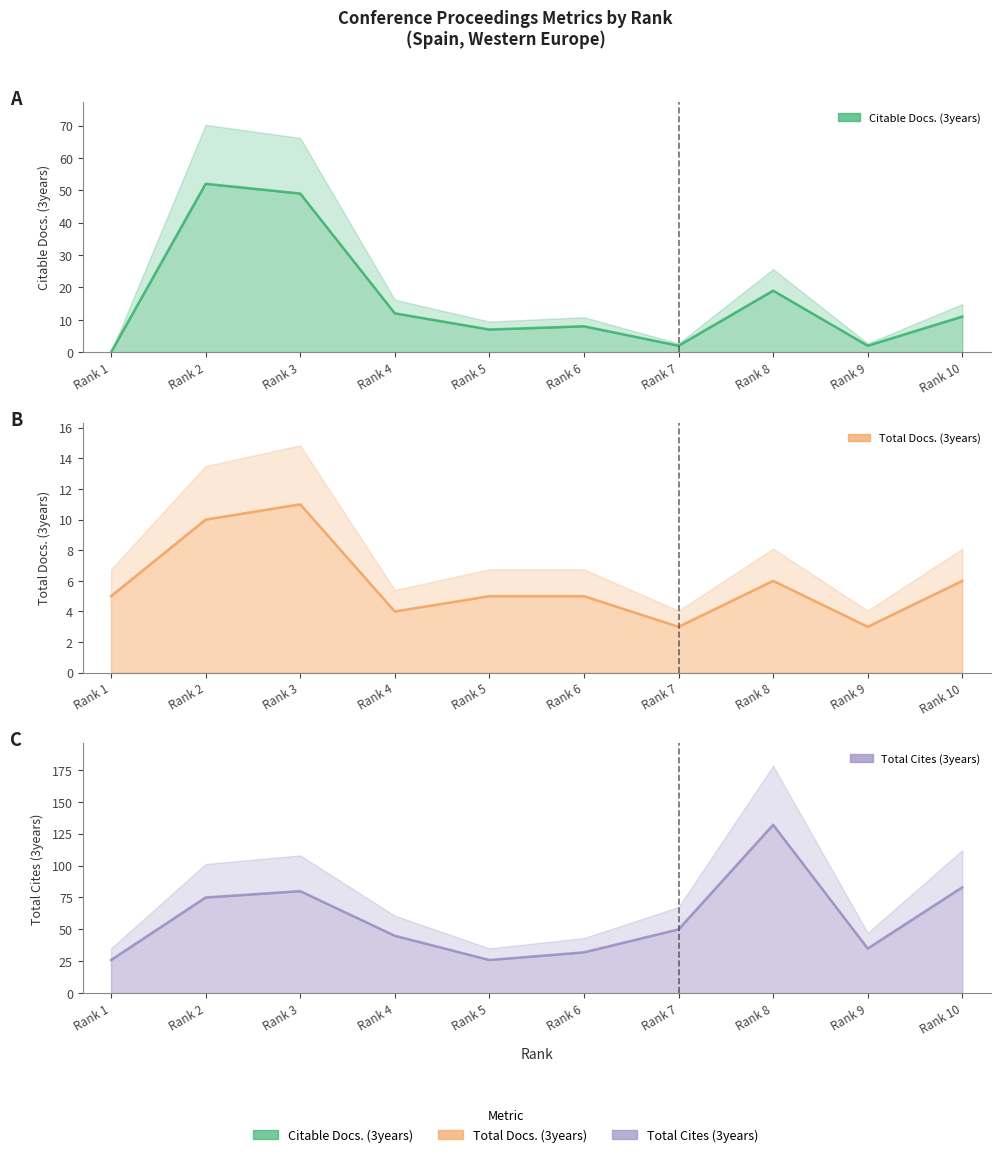

True or false: Total Docs. (3years) and Total Cites (3years) cross at least once.

False